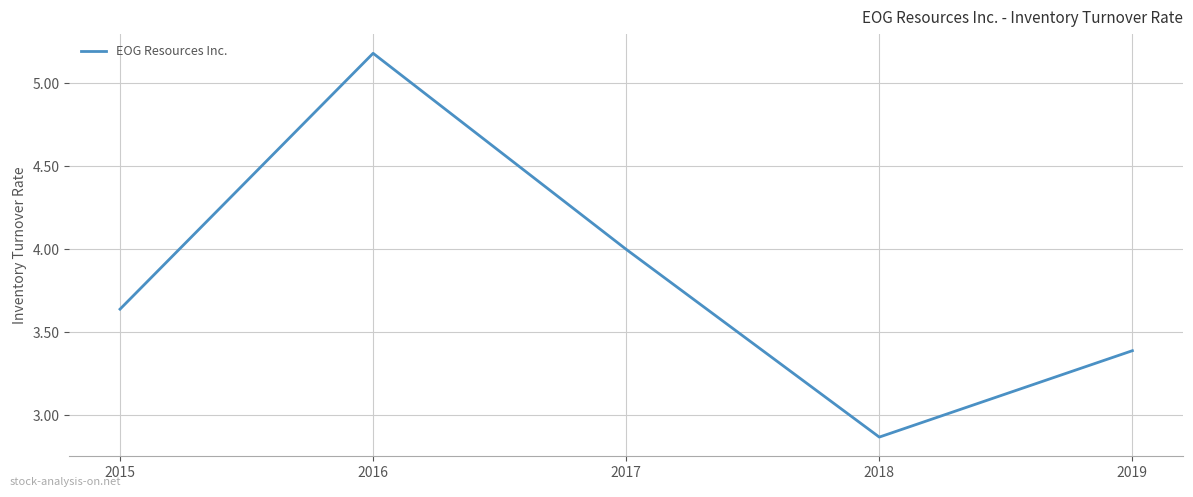

What is the change in value from 2016 to 2017?

-1.2